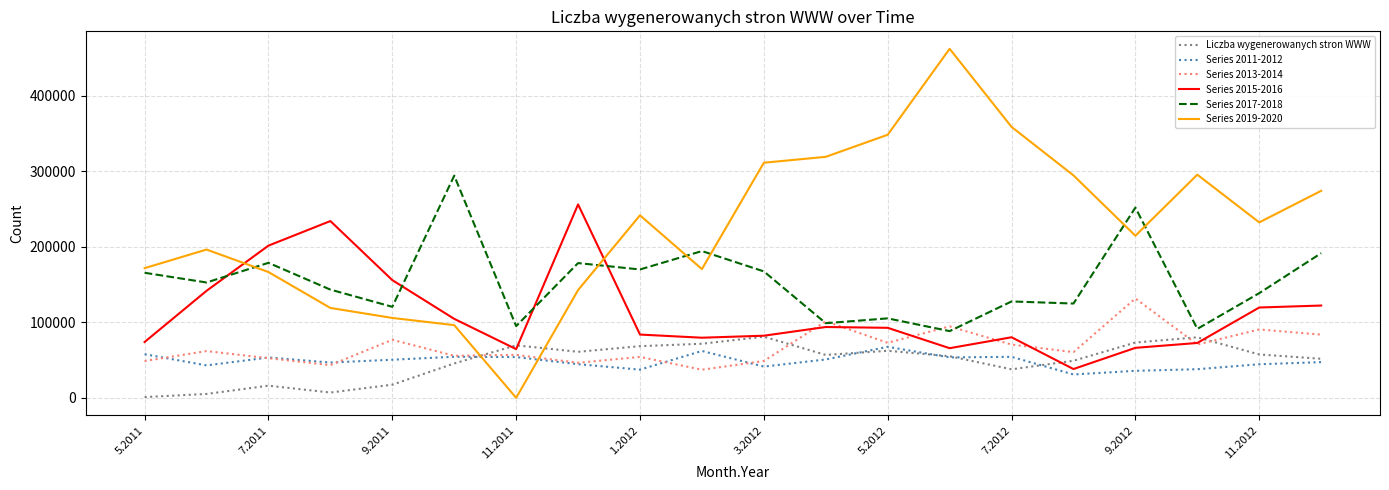

Which series ends up on top after the final intersection of Series 2019-2020 and Series 2013-2014?

Series 2019-2020